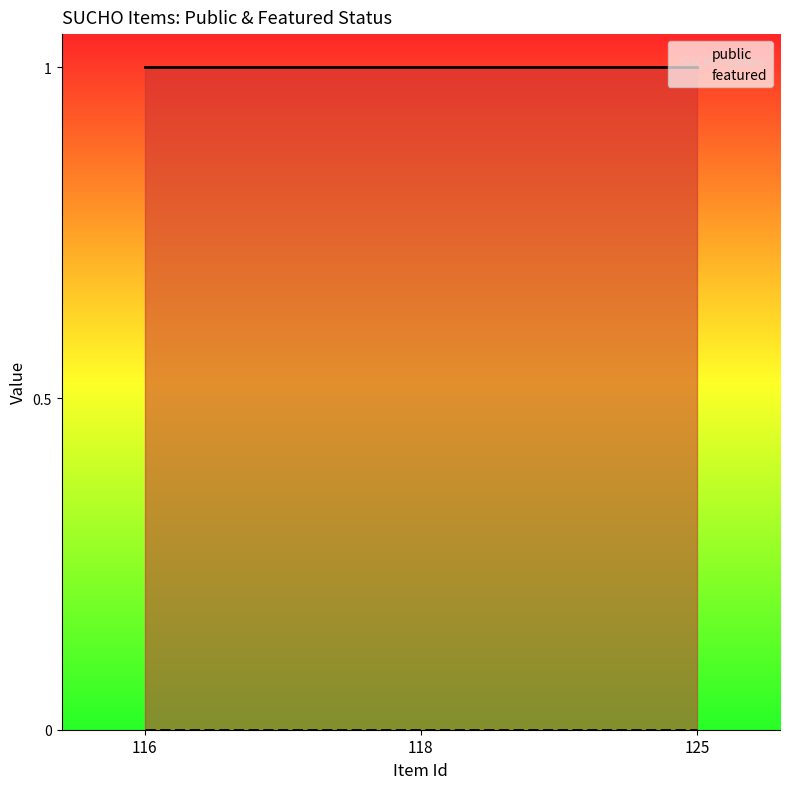

Which category has the lowest value in the featured series?

116